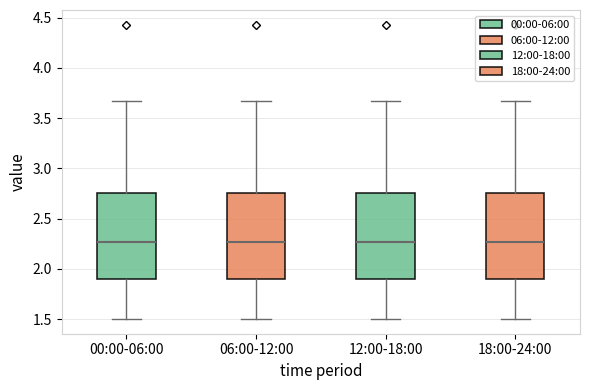

Where does the lower whisker of the box for 12:00-18:00 end on the y-axis? The values are not printed on the chart, so give them approximately, as read against the axis.

1.50